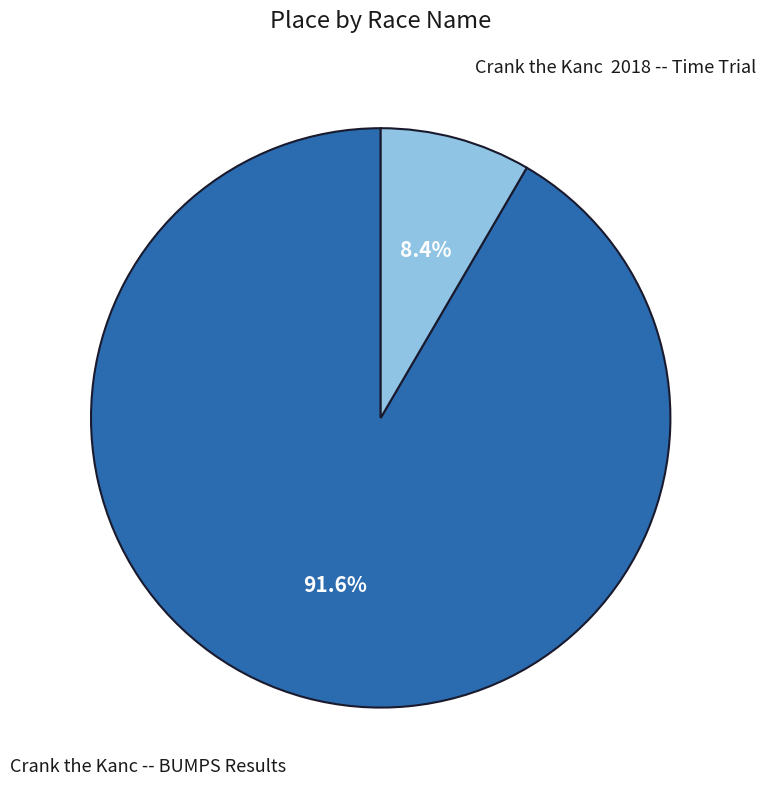

Does any single category account for the majority?

Yes